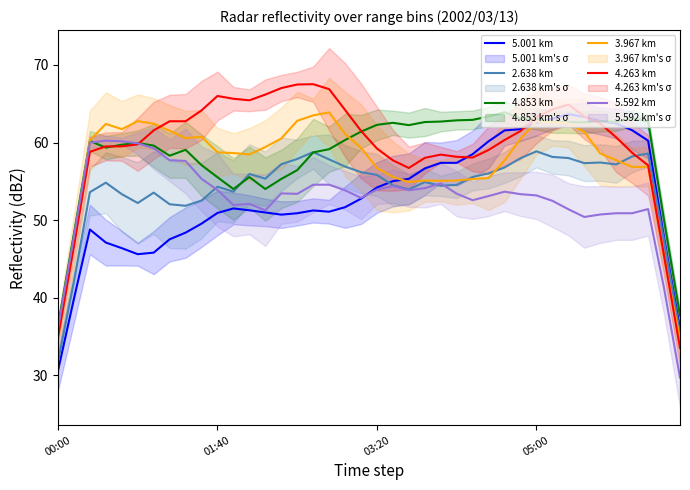

At which category does 2.638 km reach its first local valley?

5